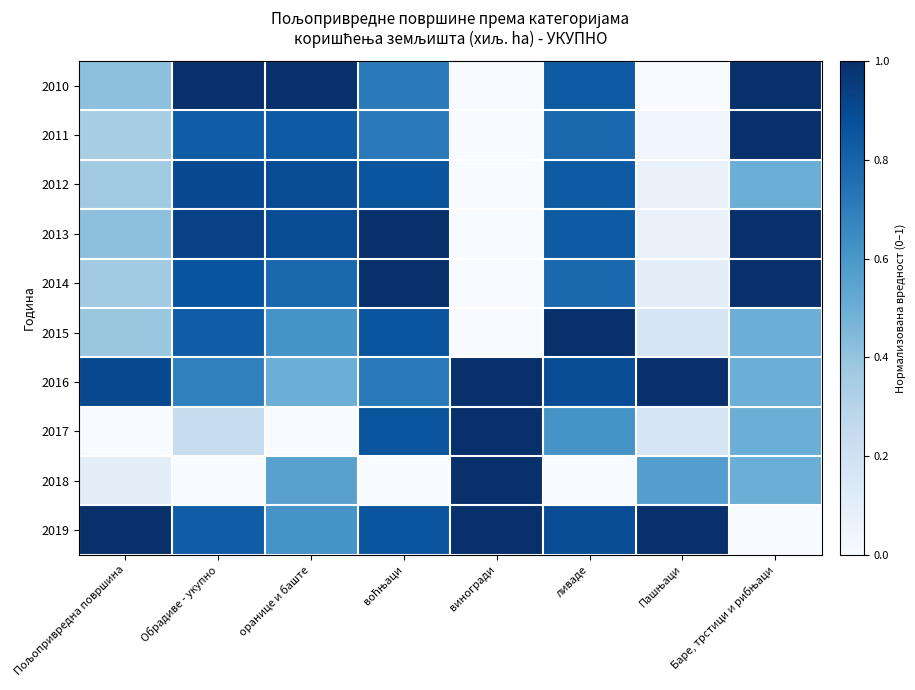

Rank the series by their maximum value, from highest to lowest.

2019, 2016, 2010, 2015, 2013, 2014, 2011, 2017, 2018, 2012